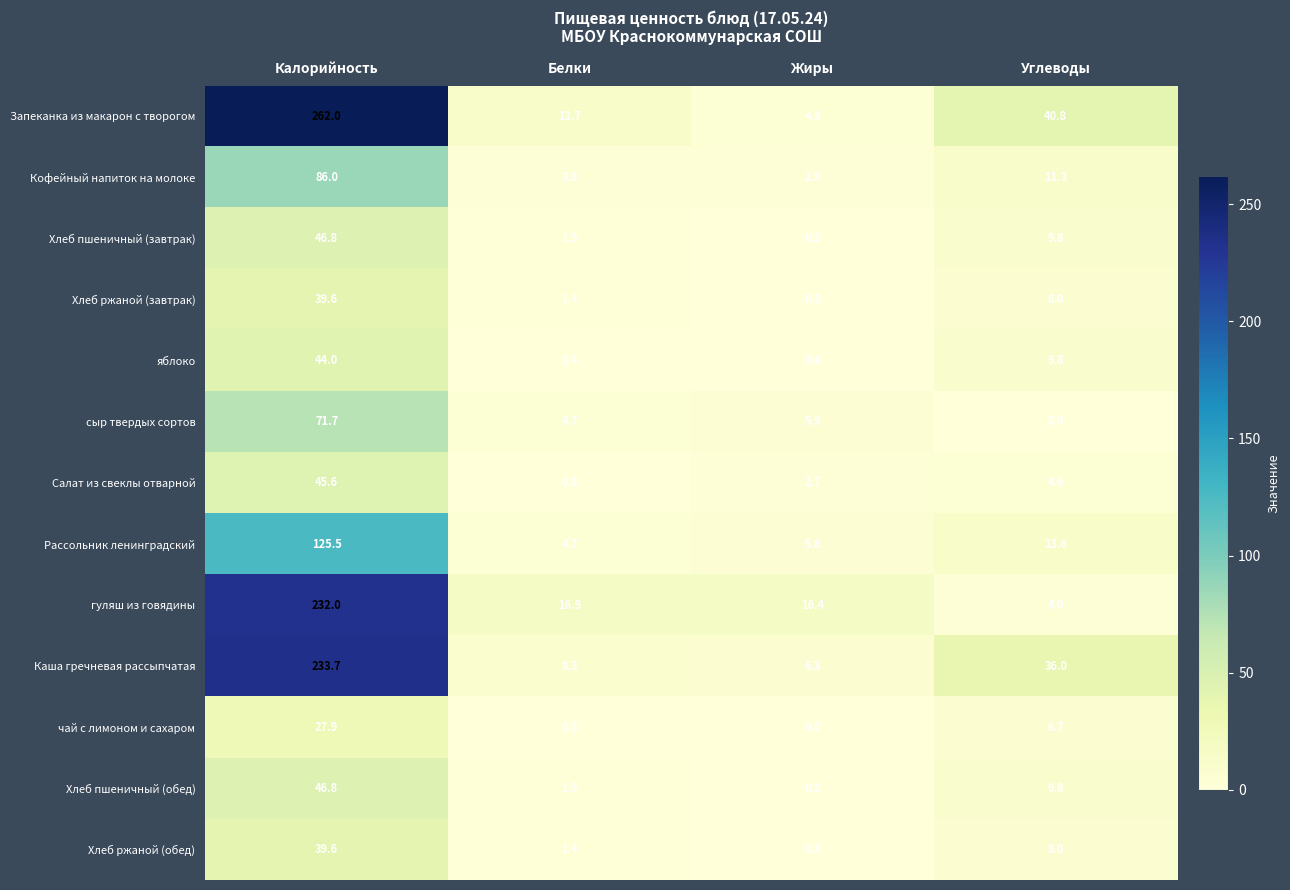

True or false: гуляш из говядины has a value of 8.1 at Белки.

False